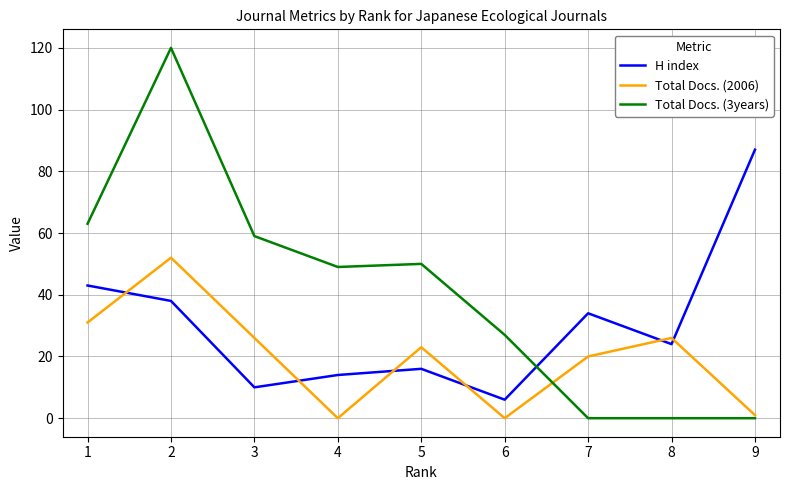

True or false: Total Docs. (2006) and H index cross at least once.

True